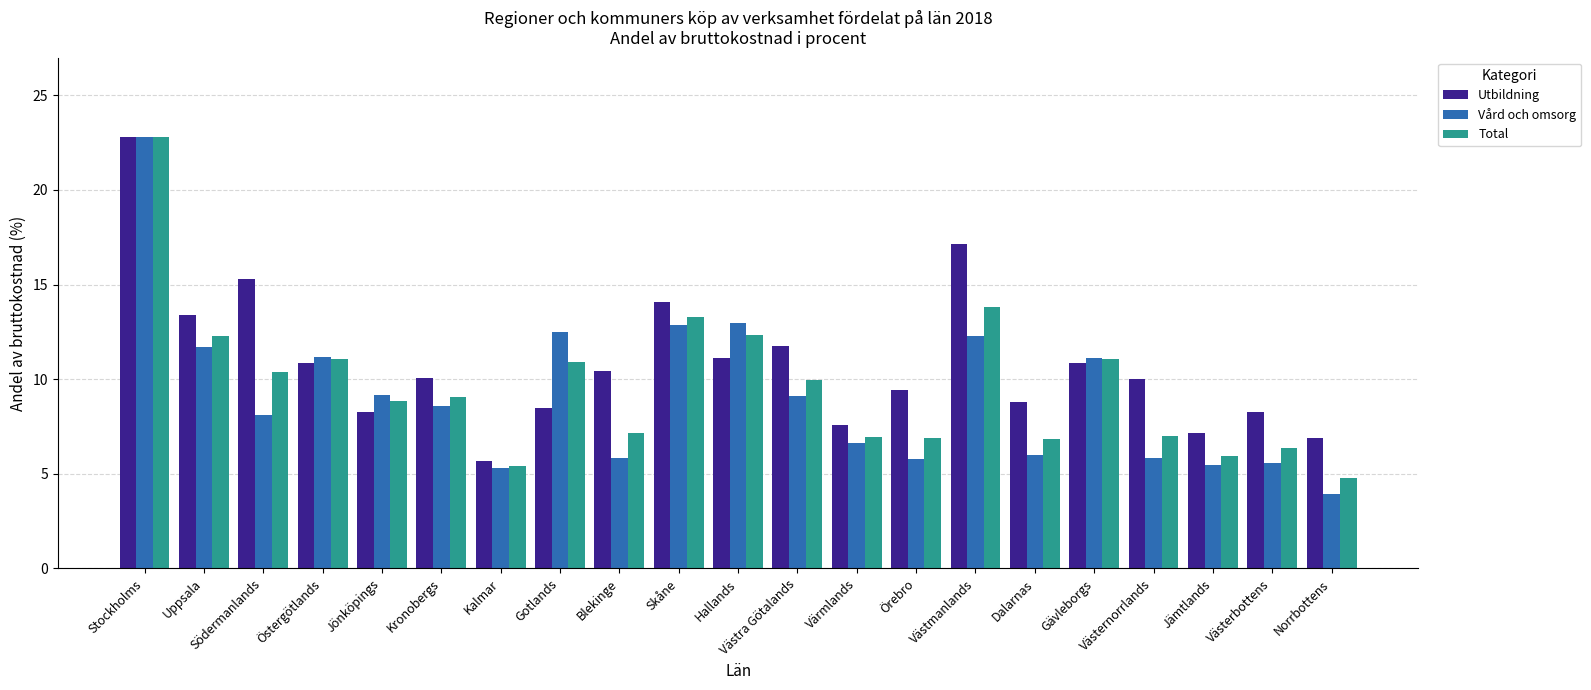

Which series has the largest total across all categories?

Utbildning